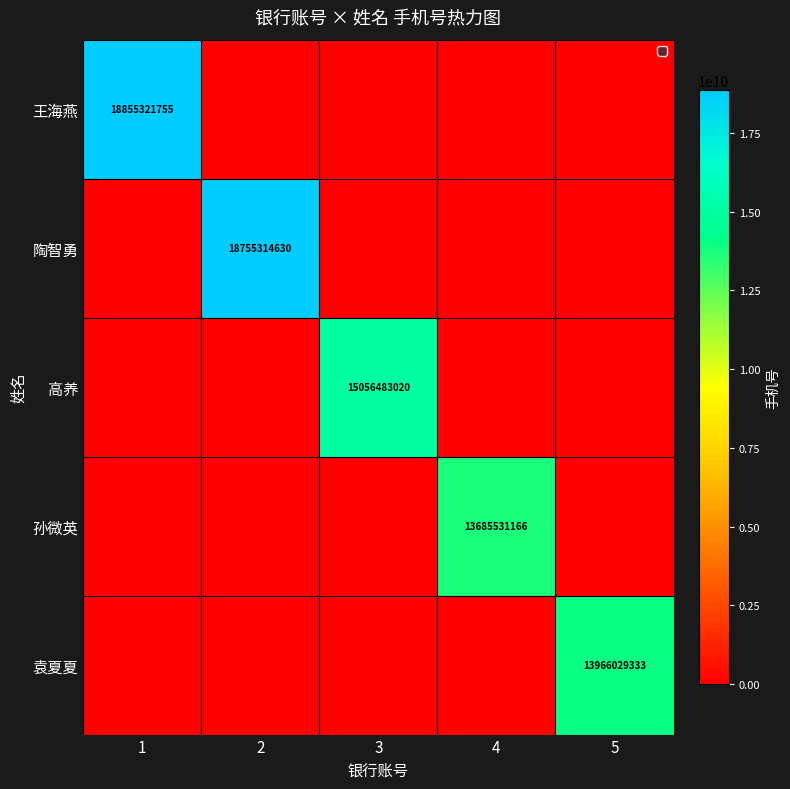

Which label corresponds to the largest value in the chart?

1